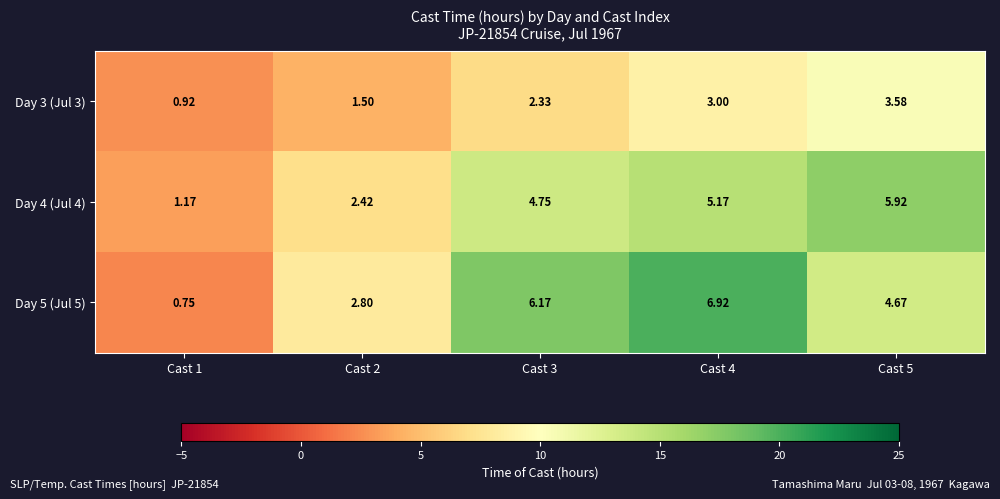

Reading left to right, what are all the values shown in this chart?

Day 3 (Jul 3): Cast 1=0.9	Cast 2=1.5	Cast 3=2.3	Cast 4=3.0	Cast 5=3.6
Day 4 (Jul 4): Cast 1=1.2	Cast 2=2.4	Cast 3=4.8	Cast 4=5.2	Cast 5=5.9
Day 5 (Jul 5): Cast 1=0.8	Cast 2=2.8	Cast 3=6.2	Cast 4=6.9	Cast 5=4.7